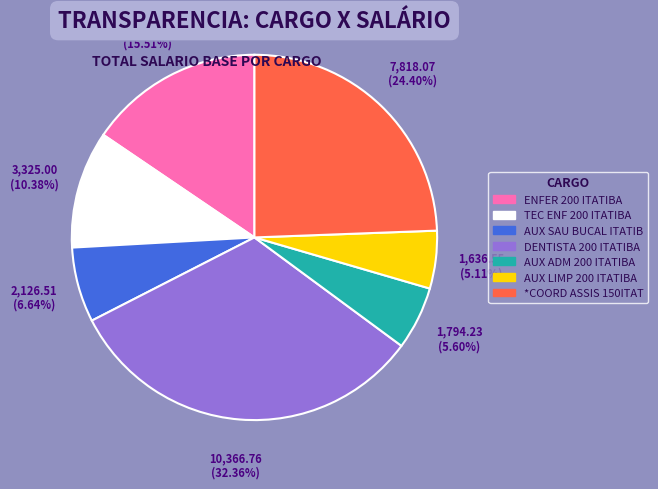

Between AUX ADM 200 ITATIBA and *COORD ASSIS 150ITAT, which is larger?

*COORD ASSIS 150ITAT